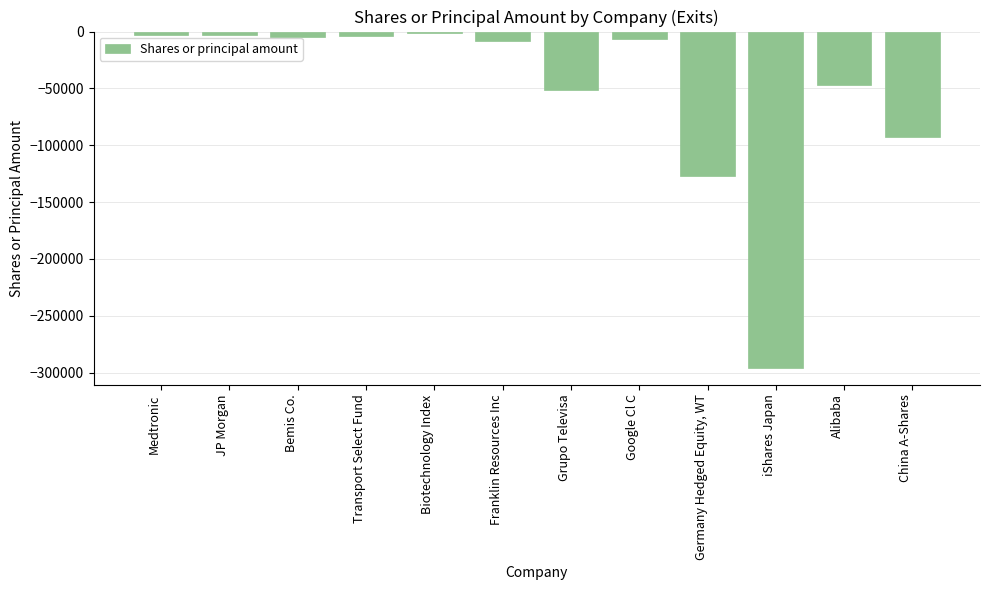

How many values exceed -6709?

5